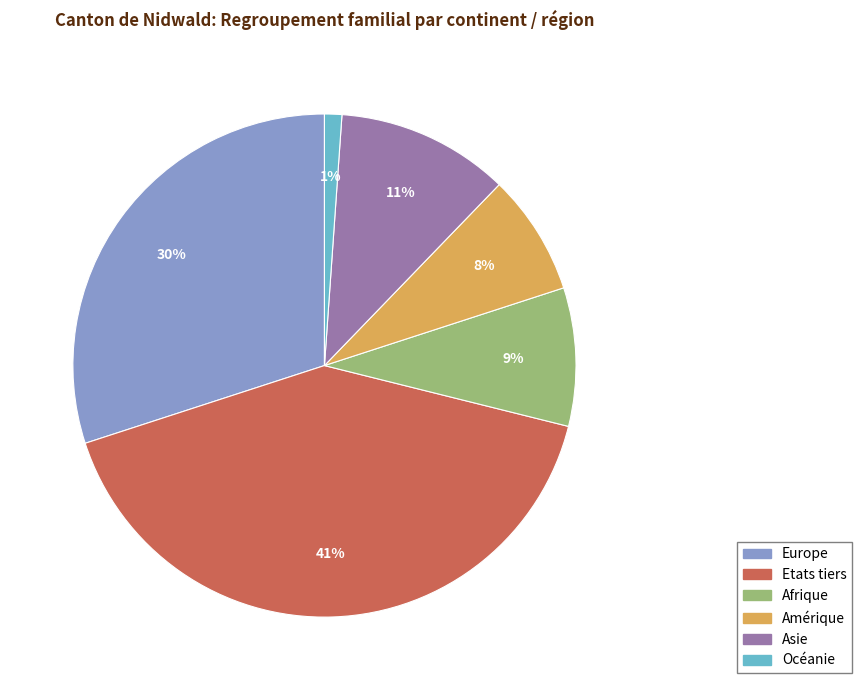

The Europe slice represents 30% of the pie. True or false?

True